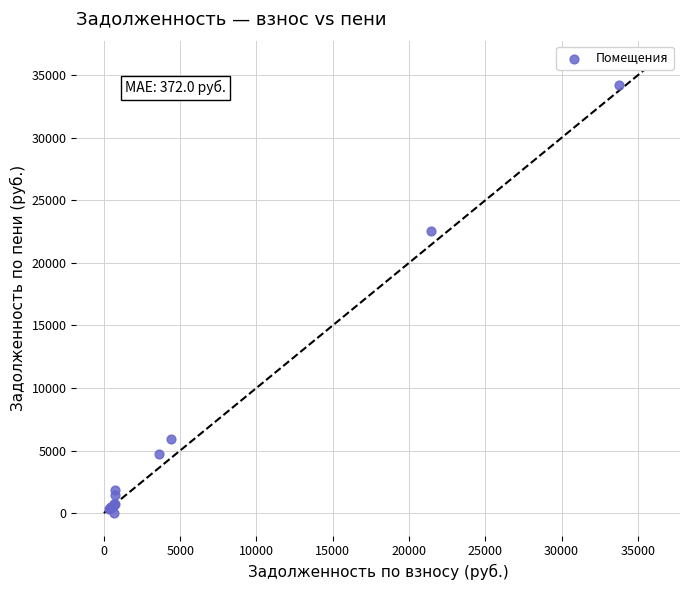

What Y value in the scatter plot is closest to 17126?

22557.9